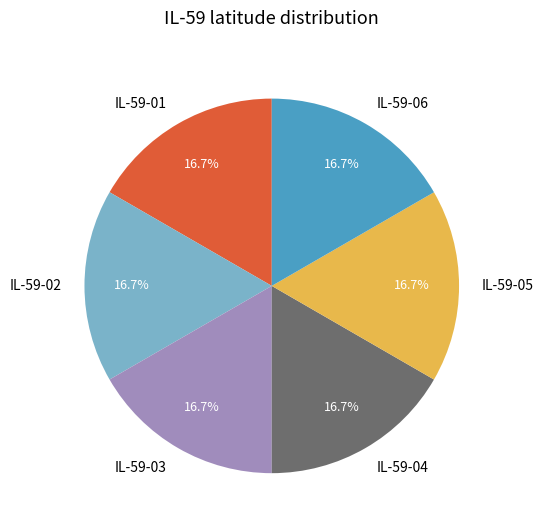

Count the number of slices in the pie.

6